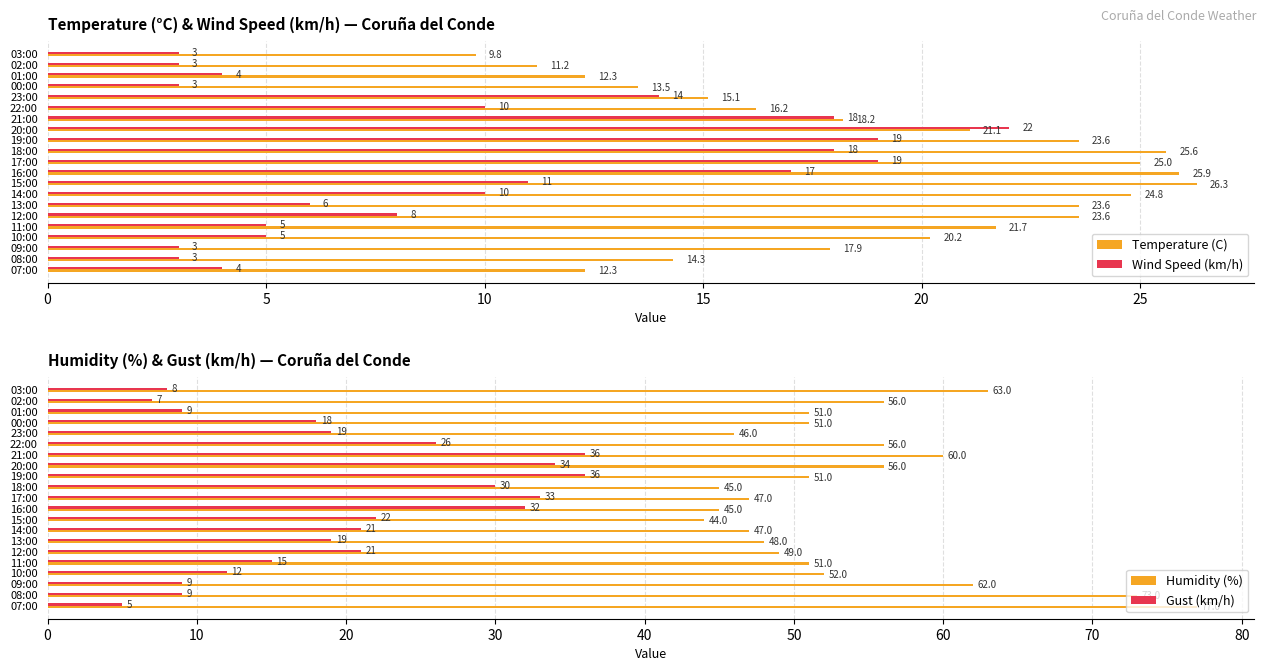

Rank the series by their maximum value, from lowest to highest.

Wind Speed (km/h), Temperature (C), Gust (km/h), Humidity (%)